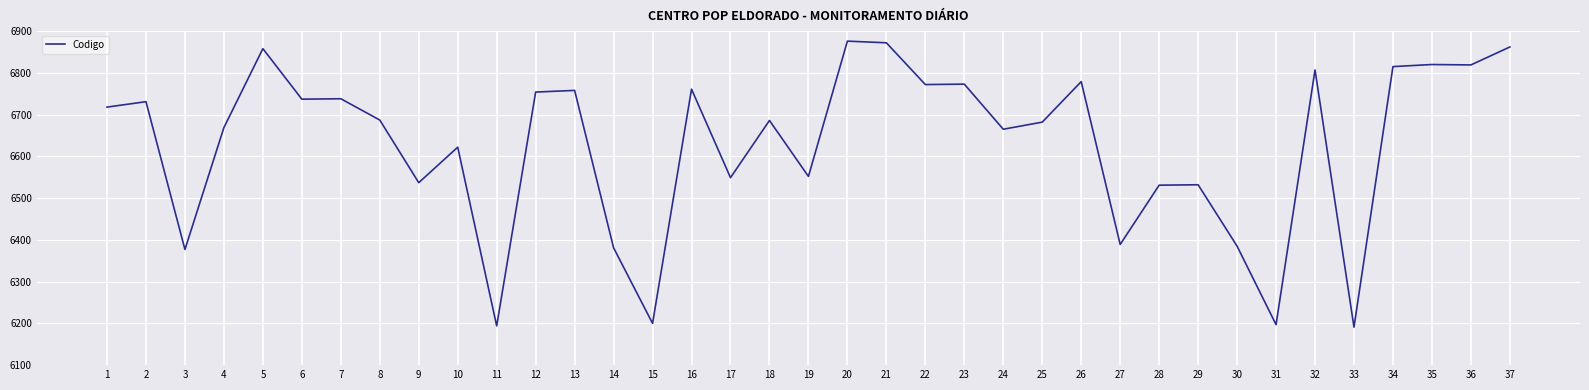

What is the change in value from 10 to 26?

+157